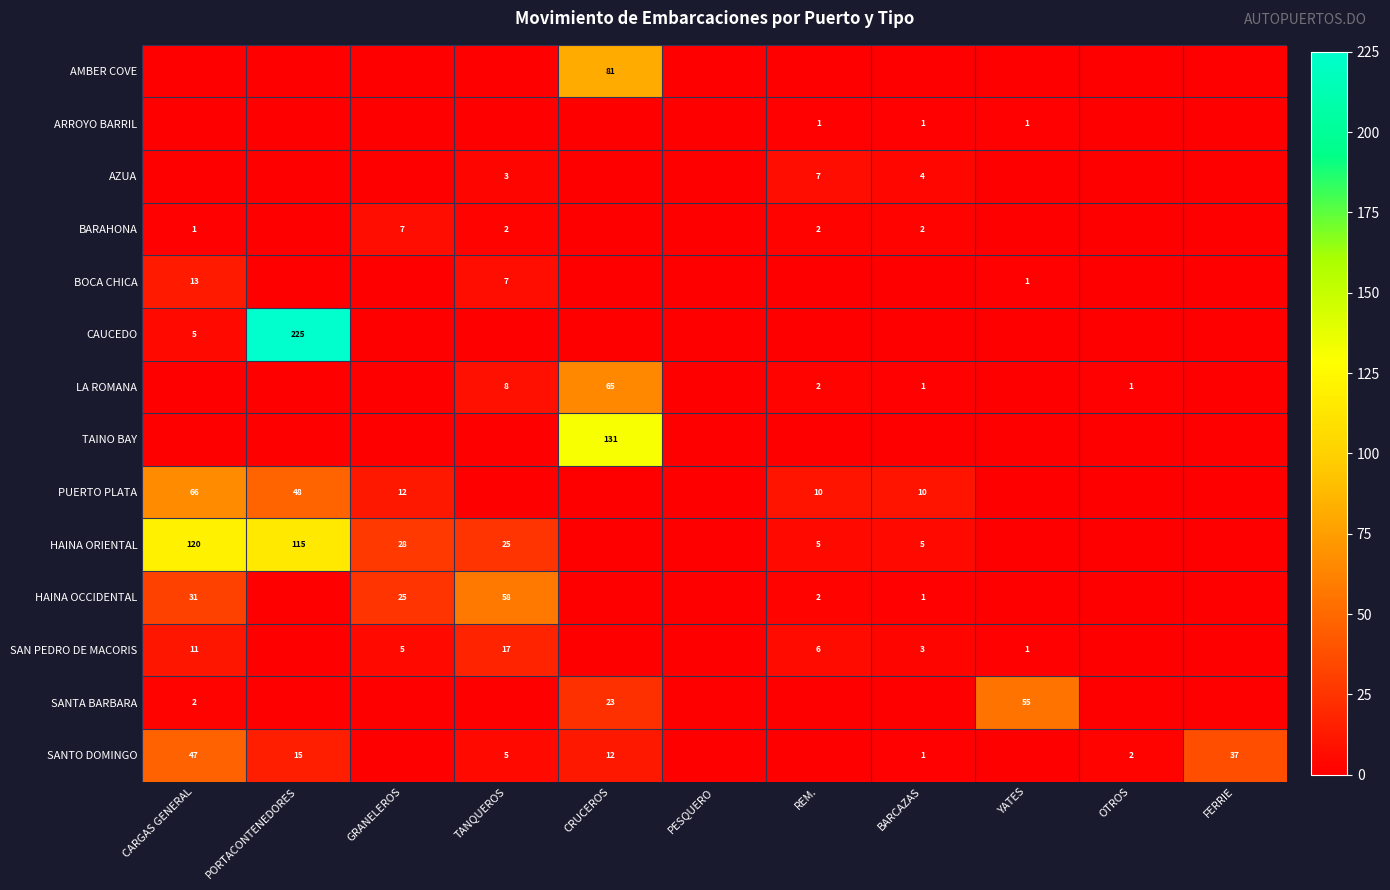

Is the value of SAN PEDRO DE MACORIS at REM. greater than the value of LA ROMANA at BARCAZAS?

Yes